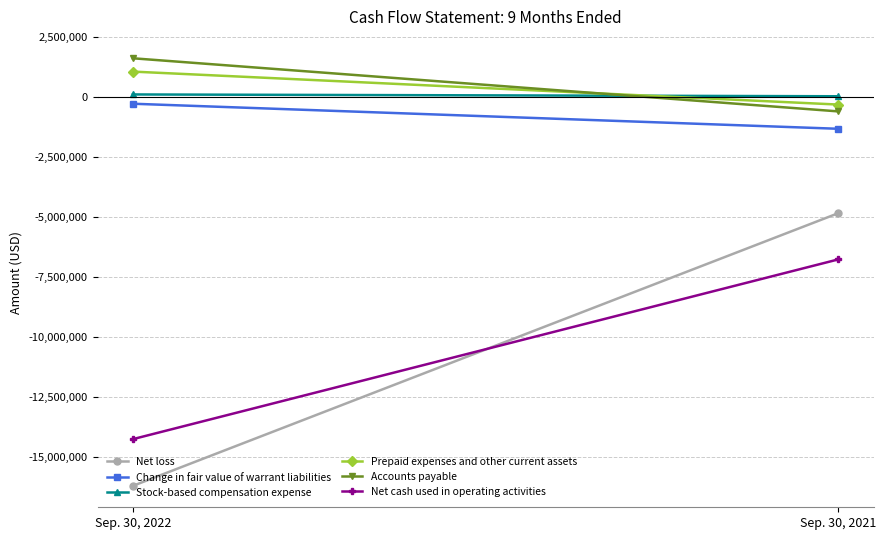

At how many categories does at least one series exceed -3463166?

2